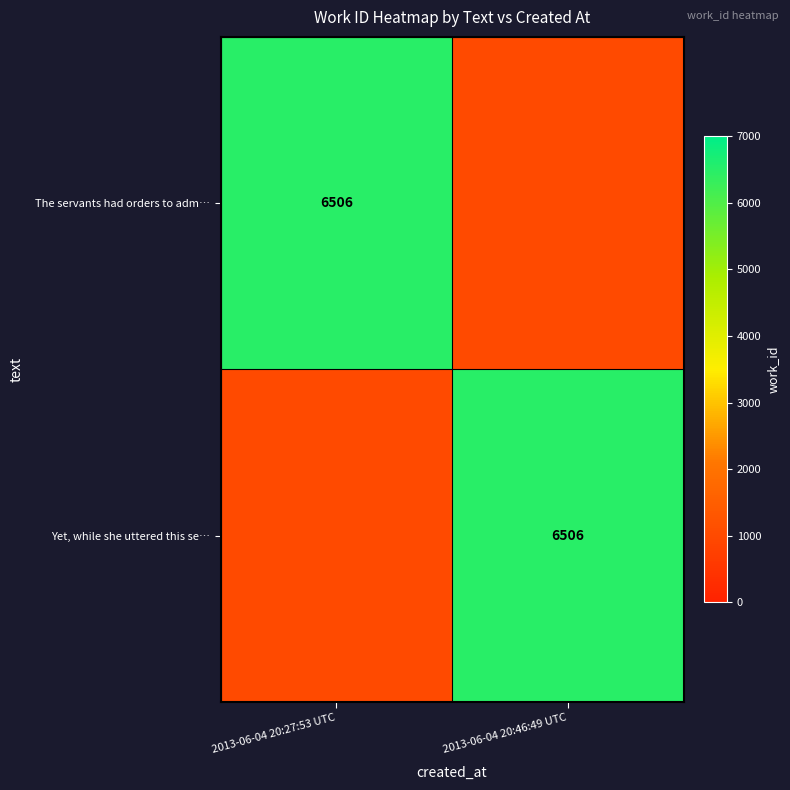

Rank the series by their maximum value, from lowest to highest.

The servants had orders to adm…, Yet, while she uttered this se…